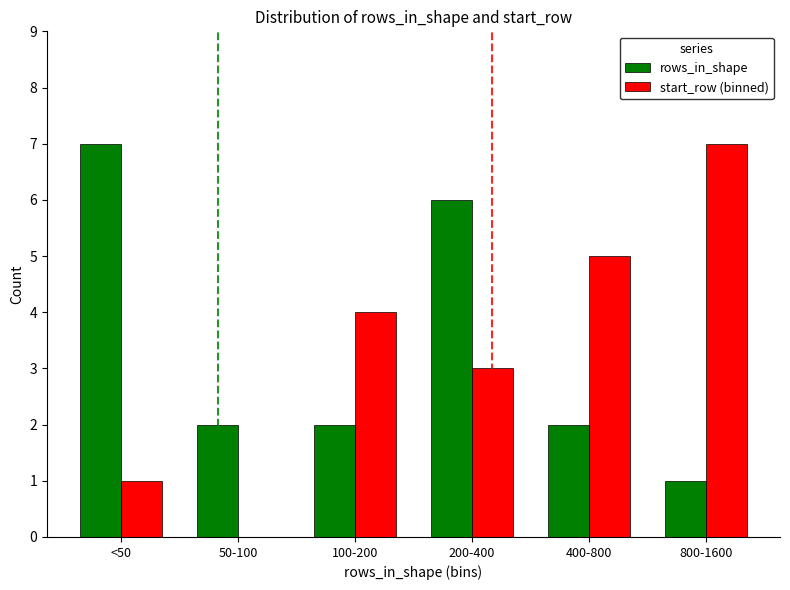

What is the difference between the start_row (binned) values at <50 and 800-1600?

6